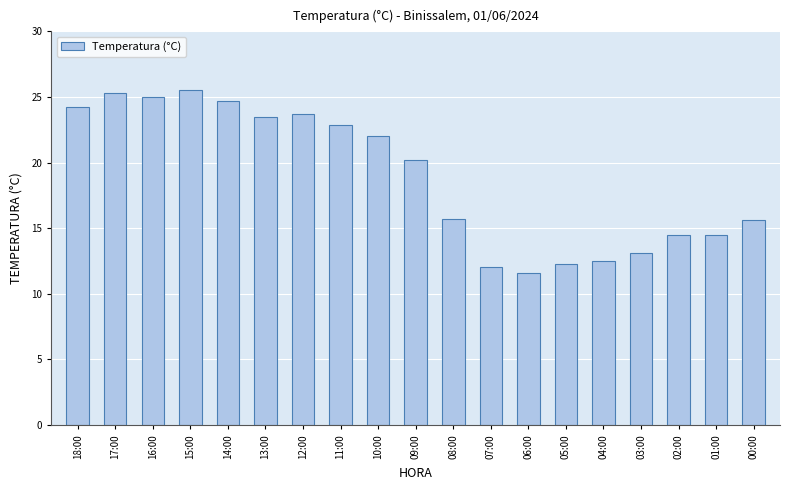

What is the minimum value shown in the chart?

11.6